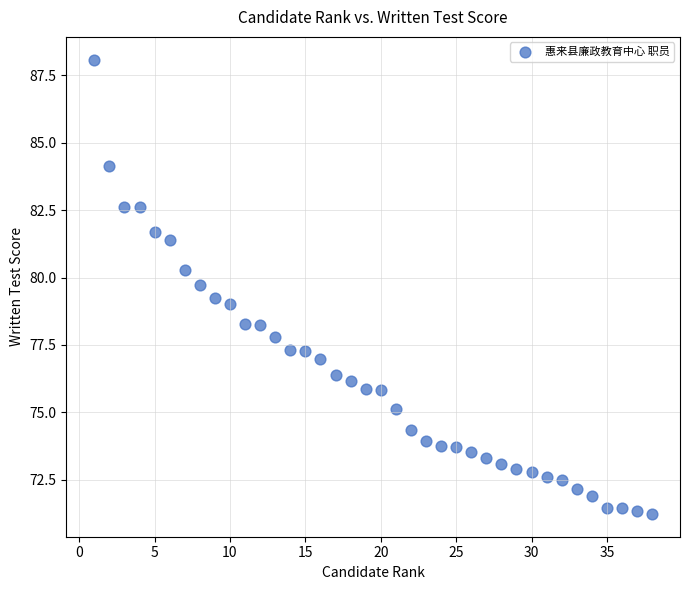

What is the range of X values (max minus min)?

37.0